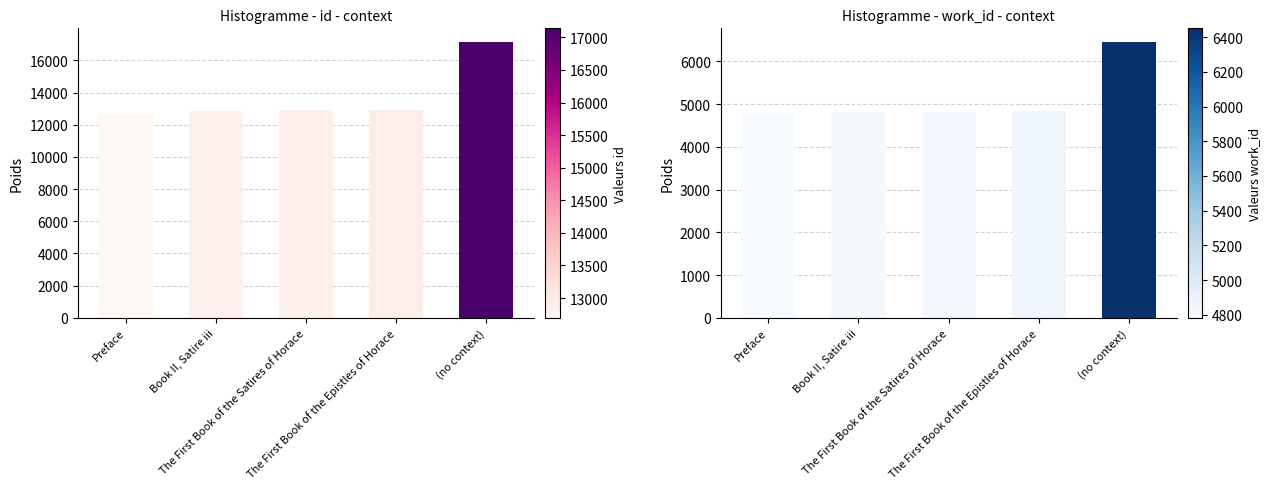

What is the sum of the work_id values at Preface and The First Book of the Epistles of Horace?

9628